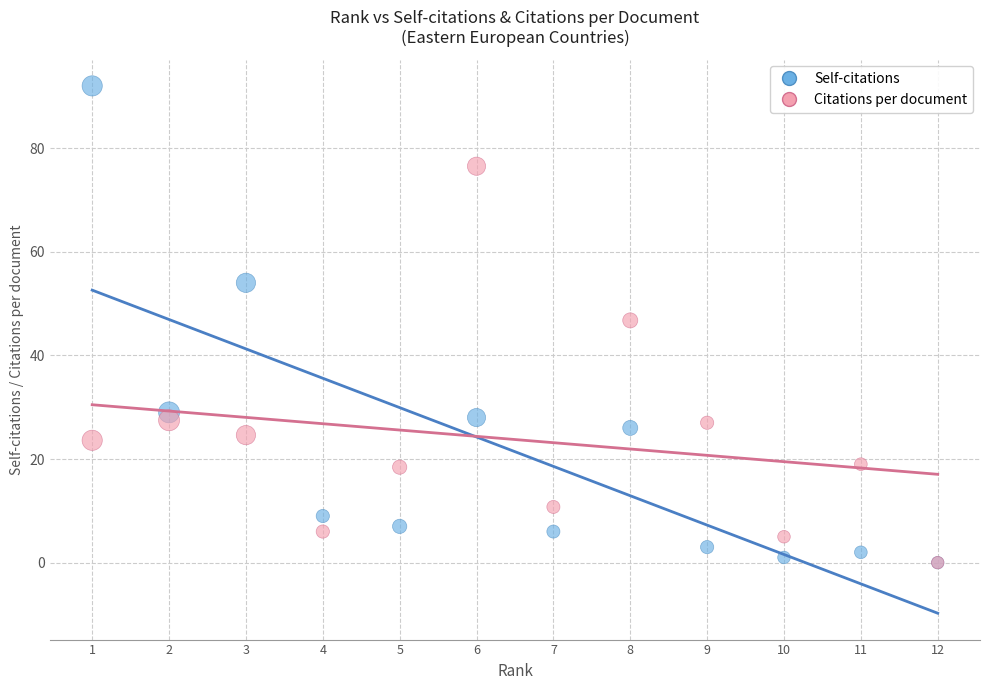

What are all the series names shown in the legend?

Self-citations, Citations per document